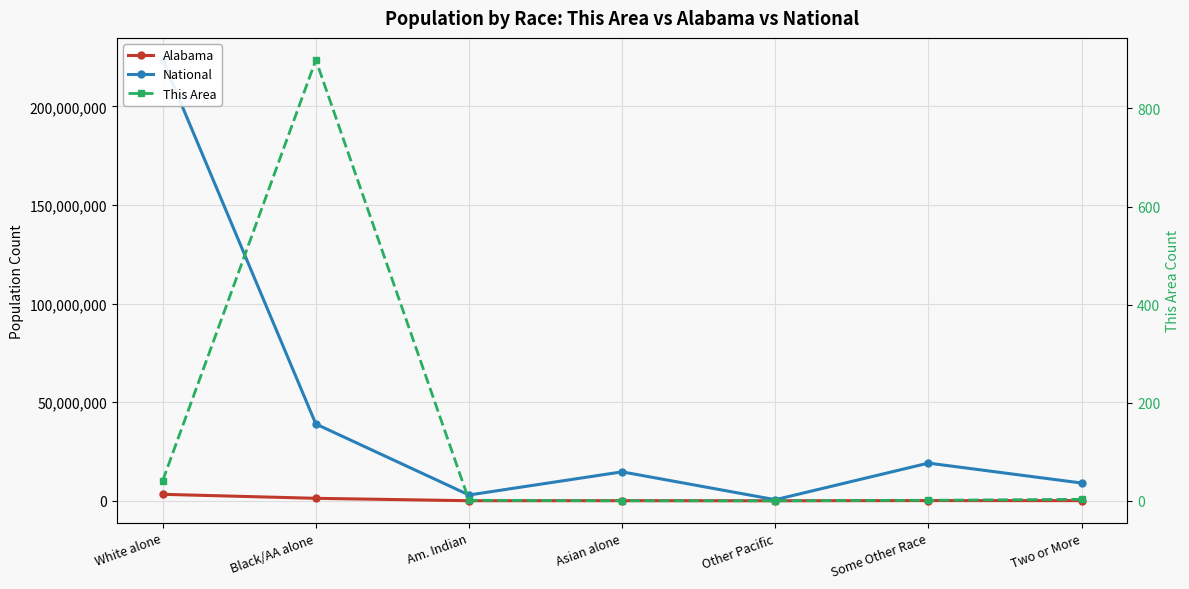

True or false: National and This Area intersect in this chart.

False